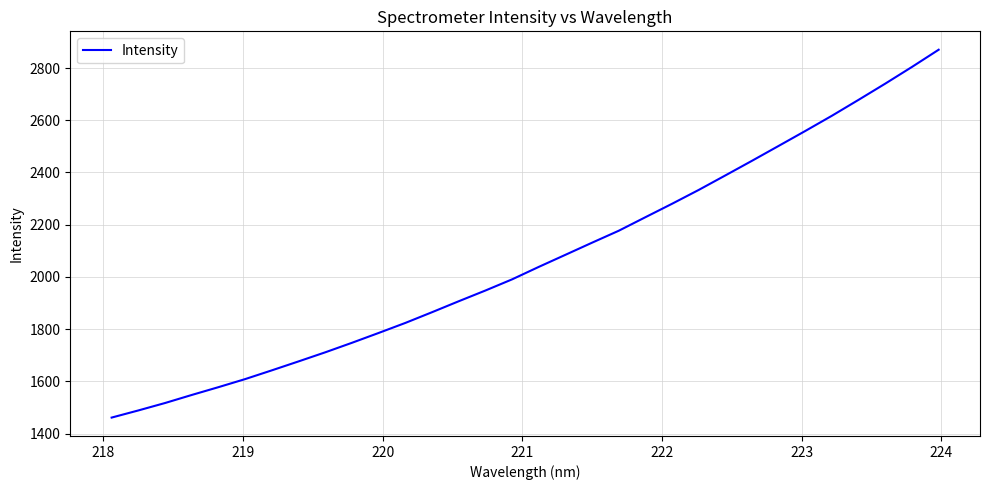

True or false: the data has more than 1 interior local peaks.

False